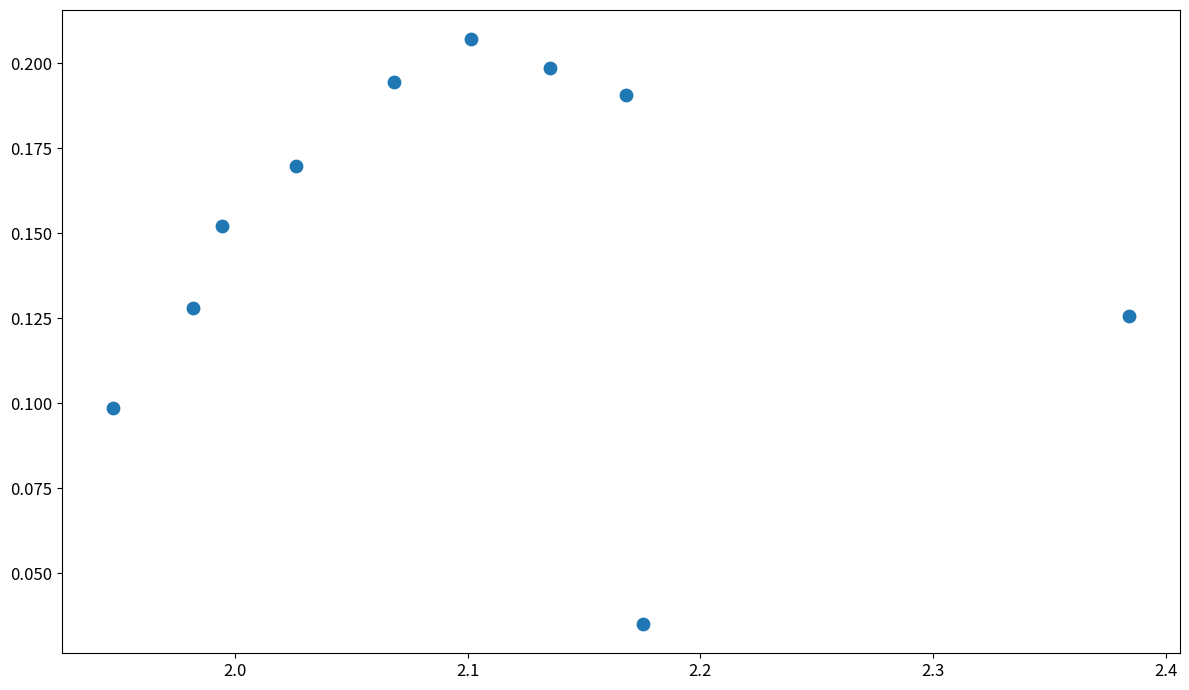

What is the average X value?

2.1